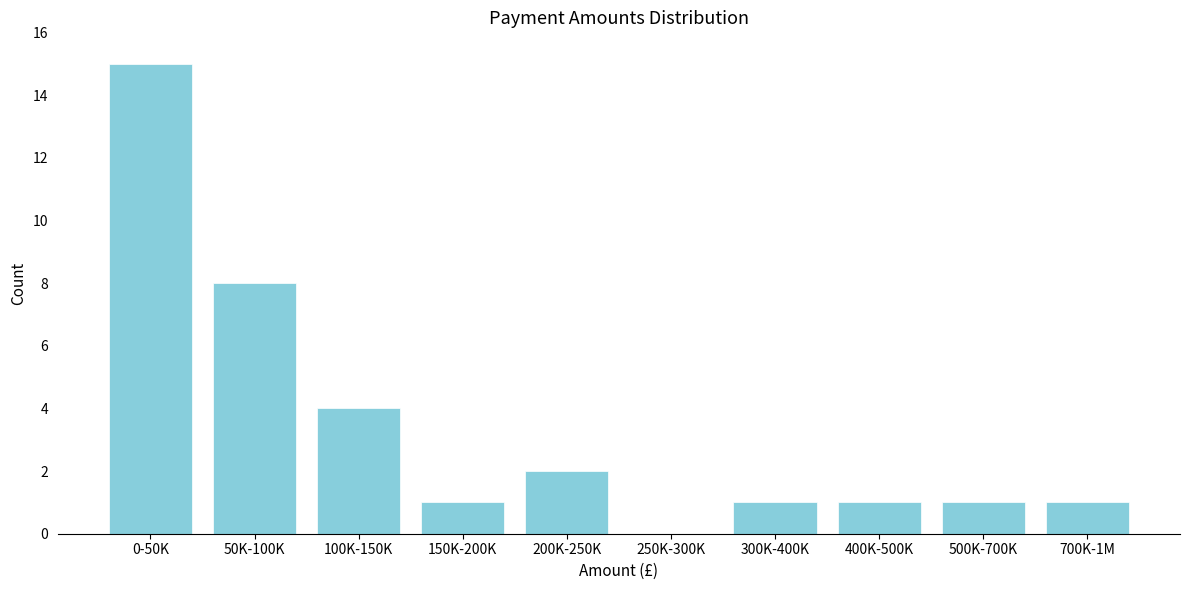

Reading left to right, transcribe all the data shown in this chart.

0-50K=15	50K-100K=8	100K-150K=4	150K-200K=1	200K-250K=2	250K-300K=0	300K-400K=1	400K-500K=1	500K-700K=1	700K-1M=1